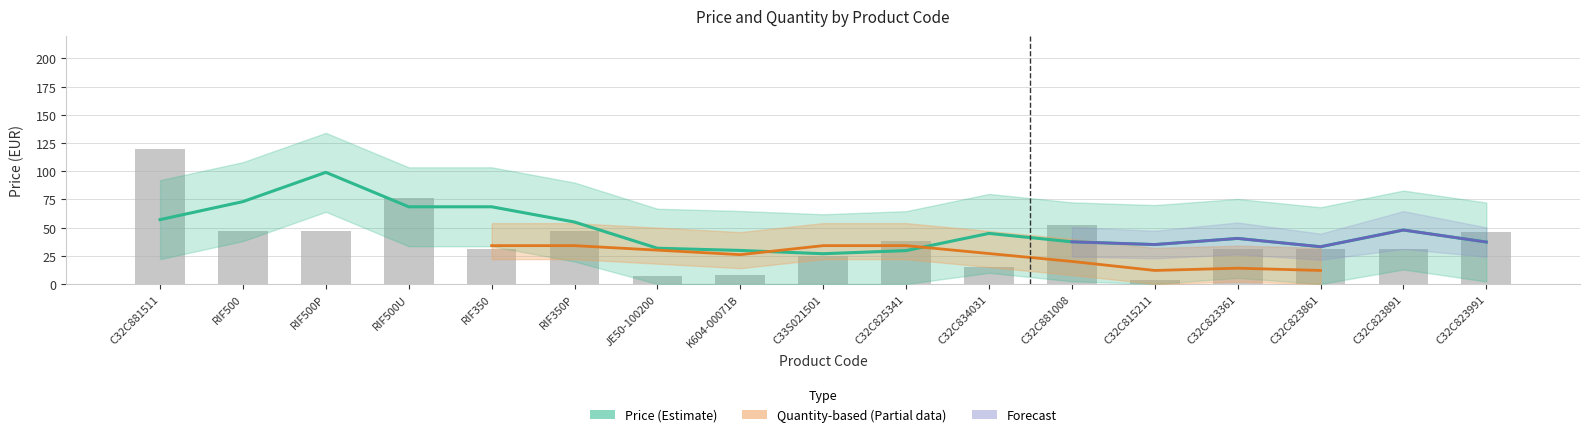

What is the label of the 10th bar from the left?

C32C825341